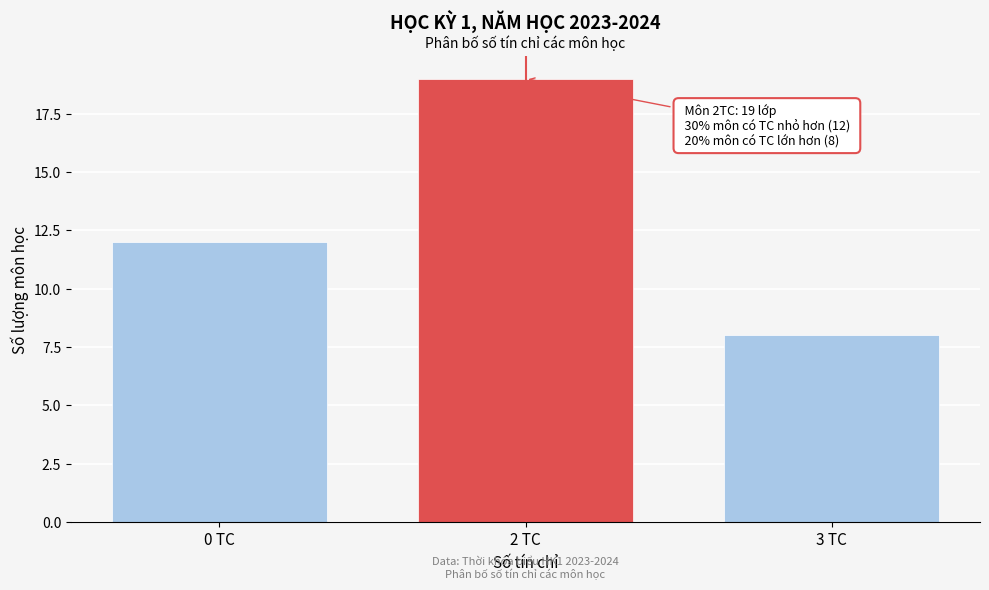

Reading left to right, list all the values displayed in this chart.

12	19	8